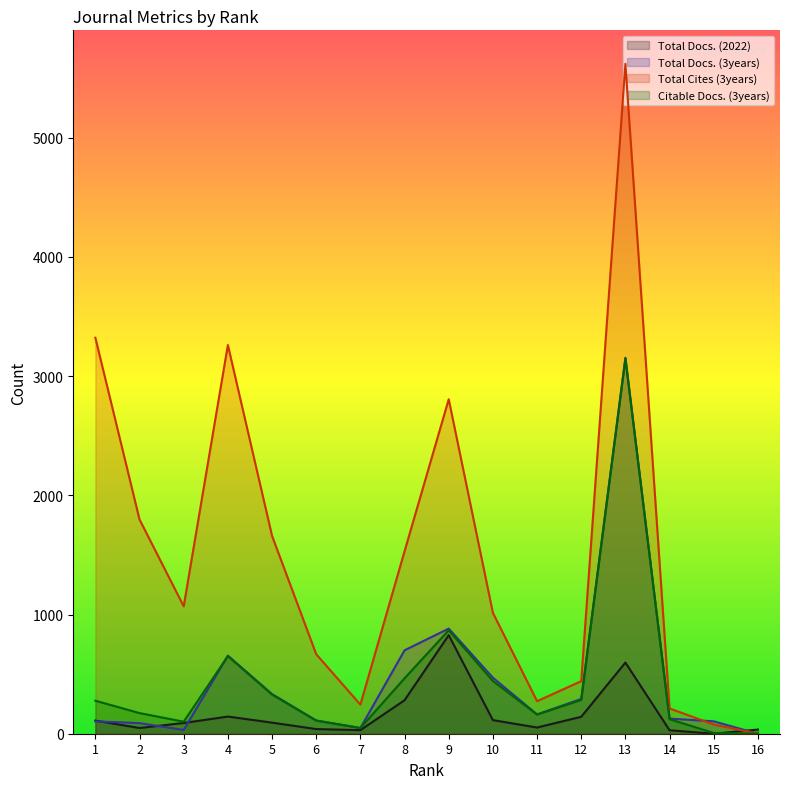

At which category does Total Docs. (2022) reach its first local valley?

2